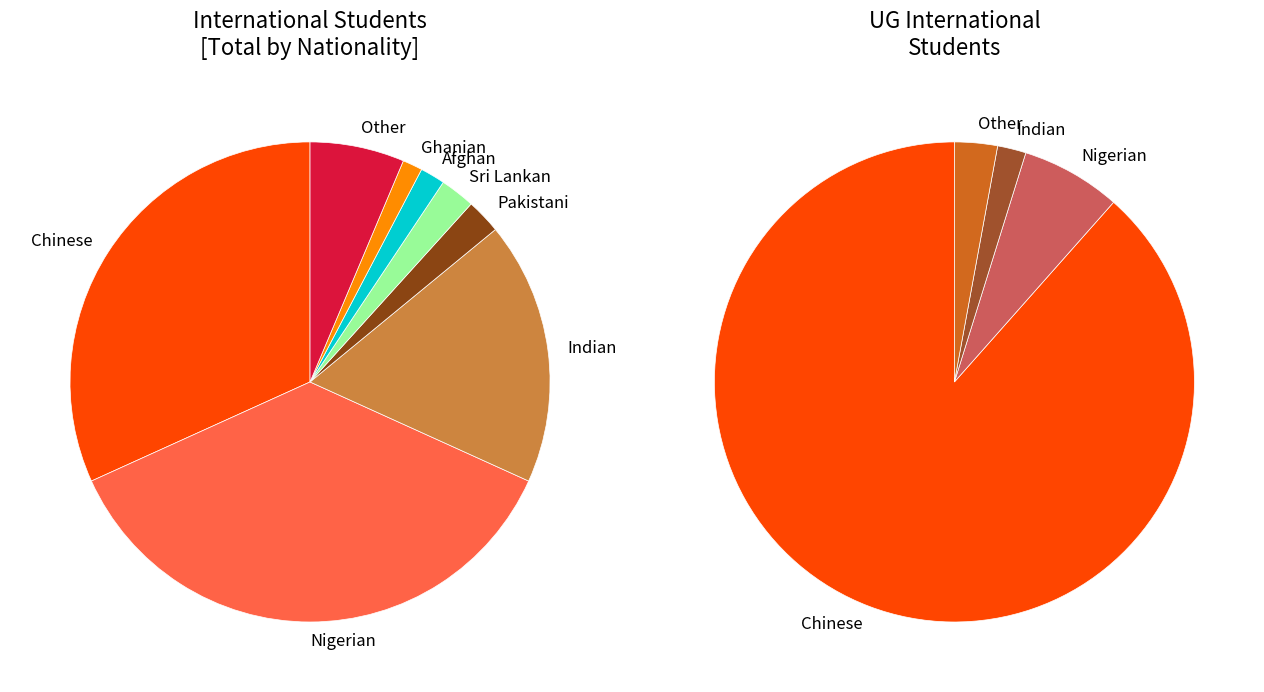

What is the largest slice in the pie chart?

Nigerian